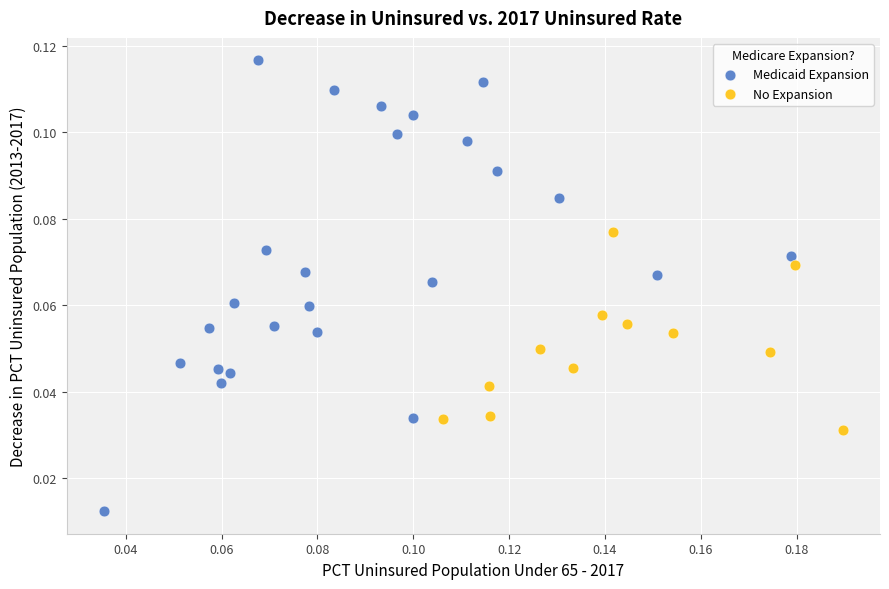

Which series reaches the minimum Y coordinate?

Medicaid Expansion